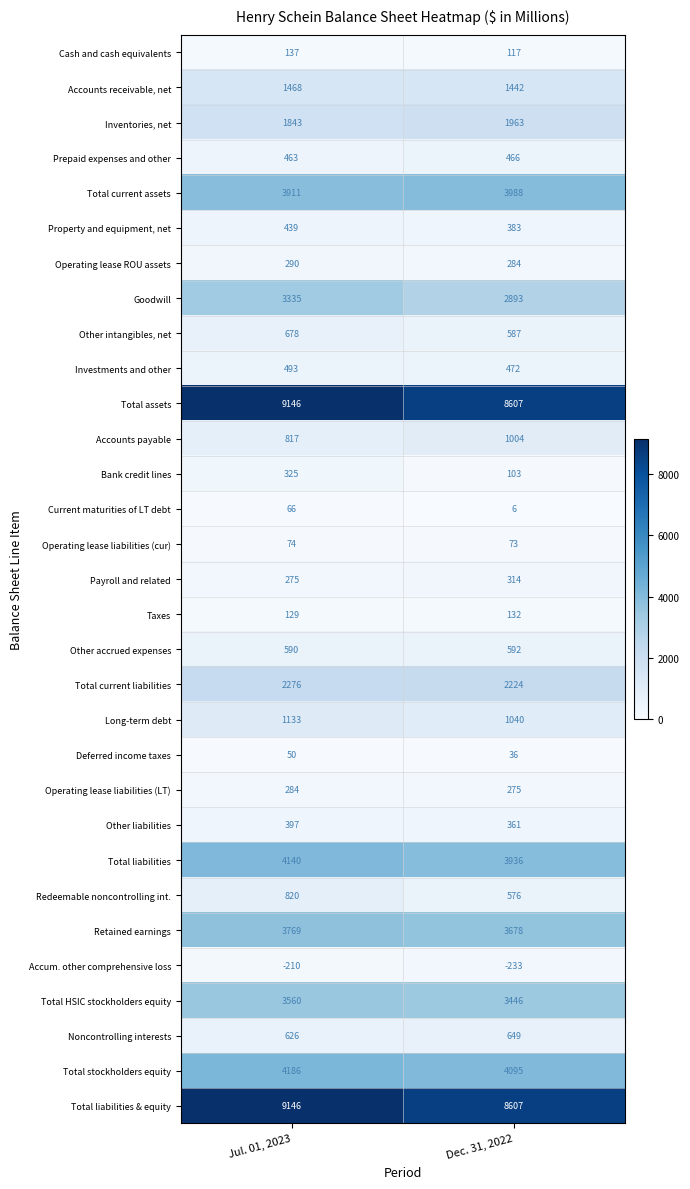

Rank the categories by Other accrued expenses value from lowest to highest.

Jul. 01, 2023, Dec. 31, 2022